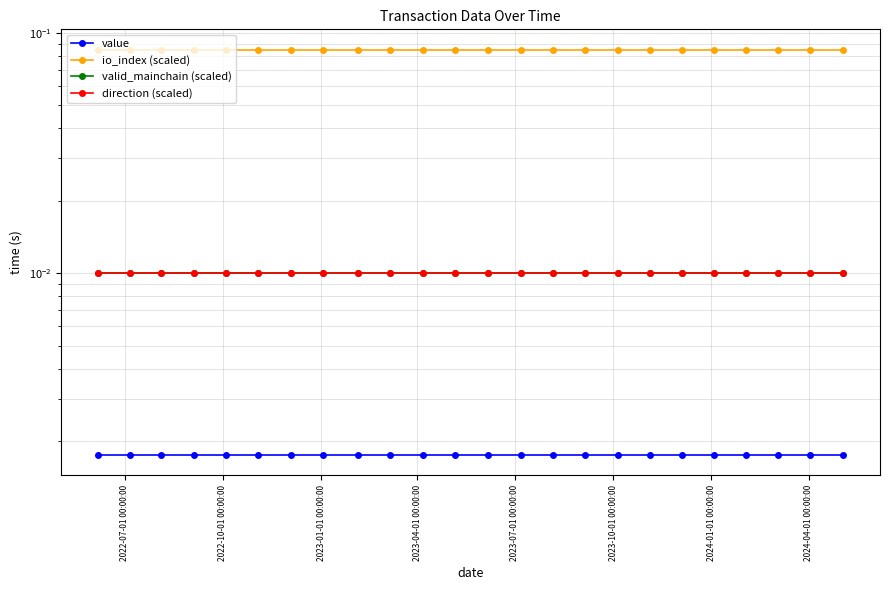

Count the number of data series in this chart.

4